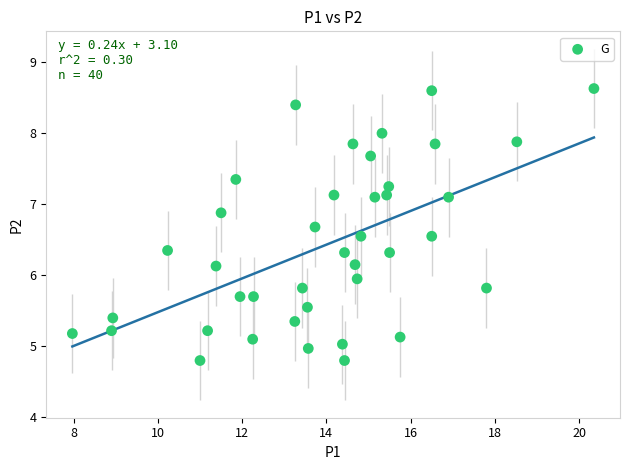

What is the range of Y values (max minus min)?

3.8